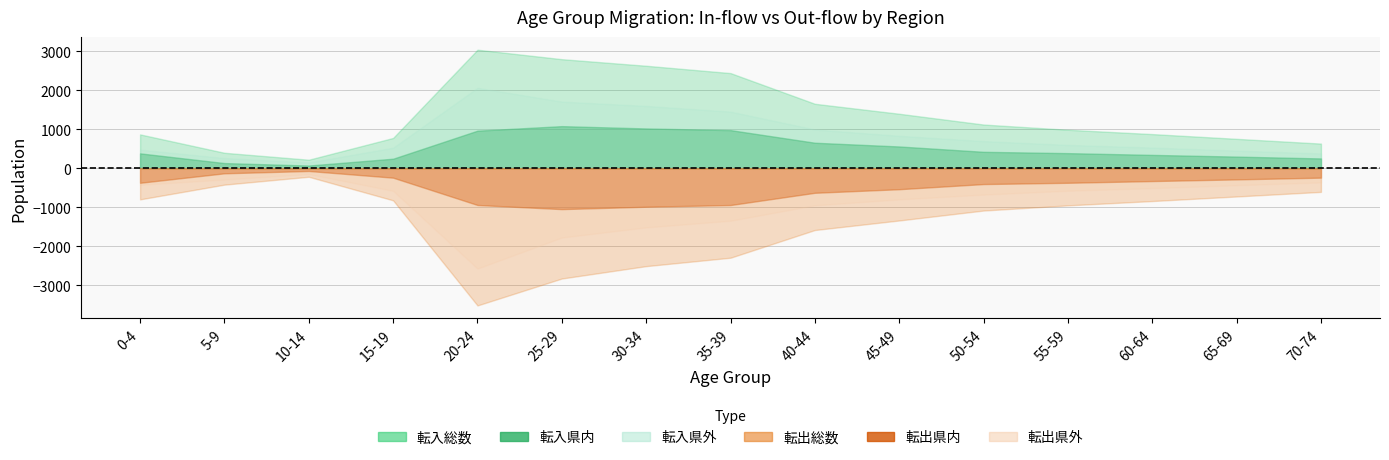

What are all the series names shown in the legend?

転入総数, 転入県内, 転入県外, 転出総数, 転出県内, 転出県外